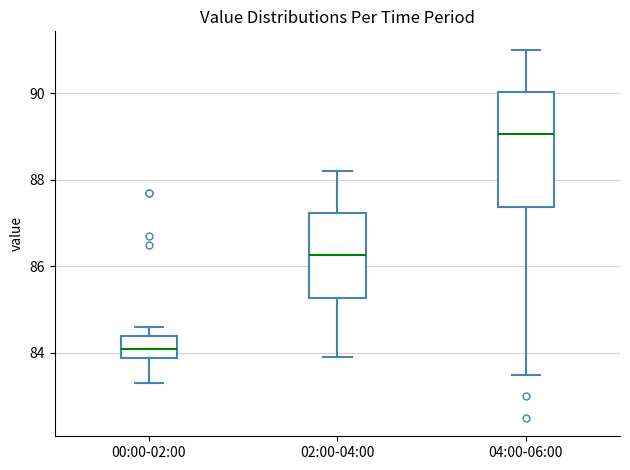

Where is the lower edge of the box for 04:00-06:00 on the y-axis? The values are not printed on the chart, so give them approximately, as read against the axis.

87.4